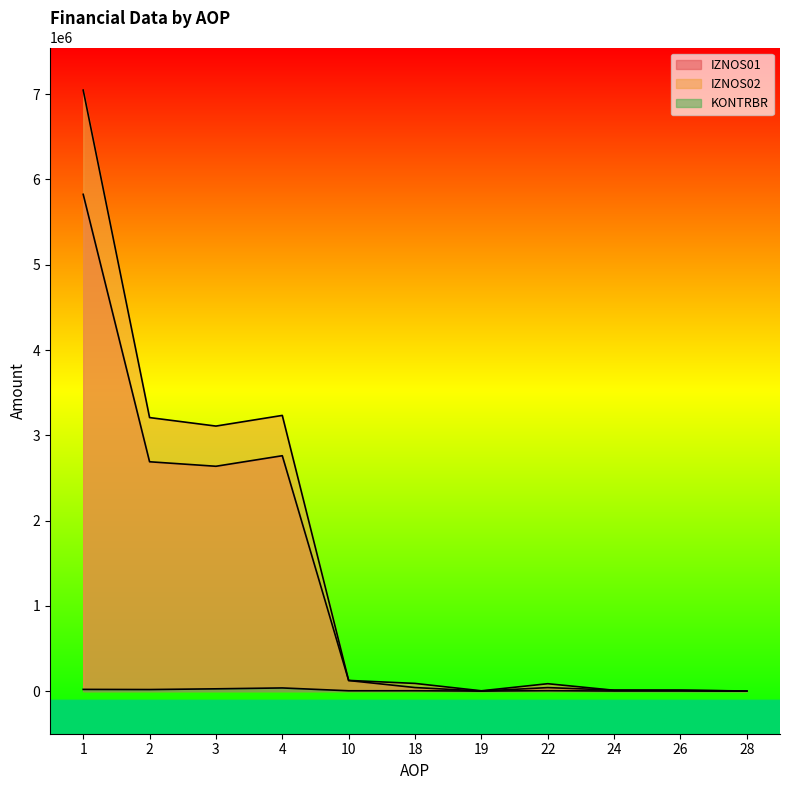

In IZNOS01, how many points are higher than both neighbors (excluding endpoints)?

2